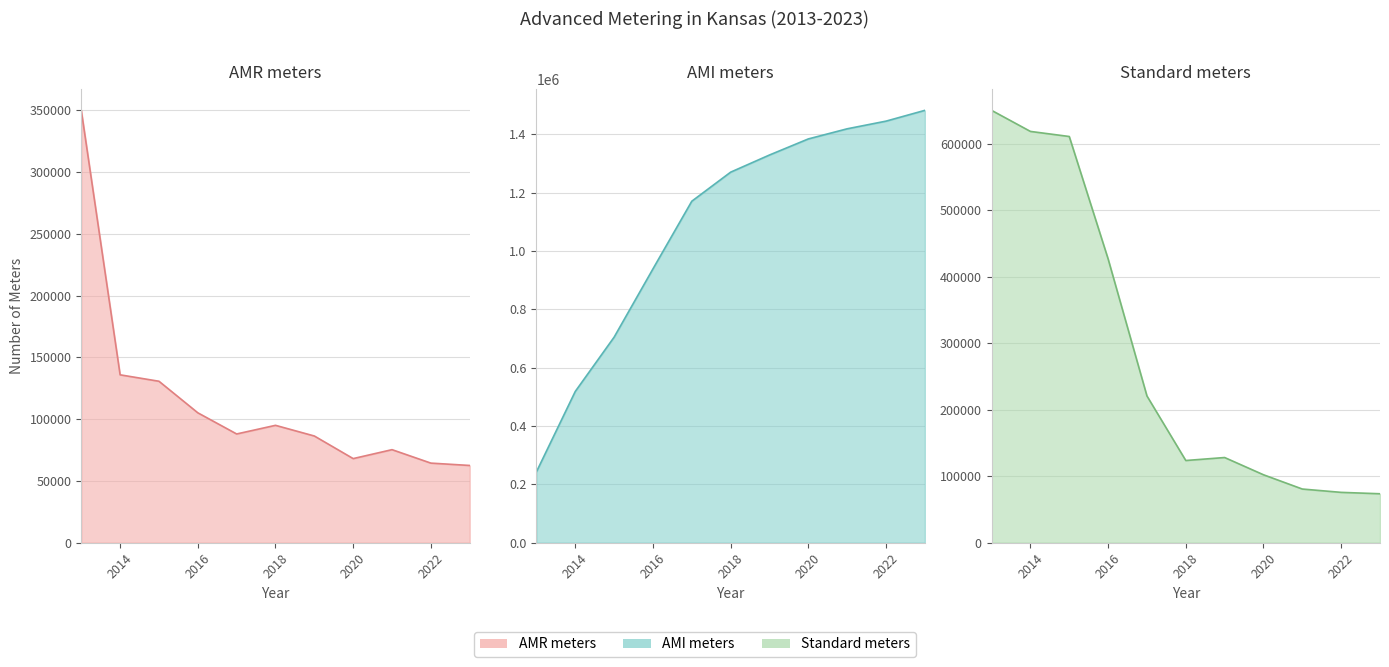

What are all the series names shown in the legend?

AMR meters, AMI meters, Standard meters